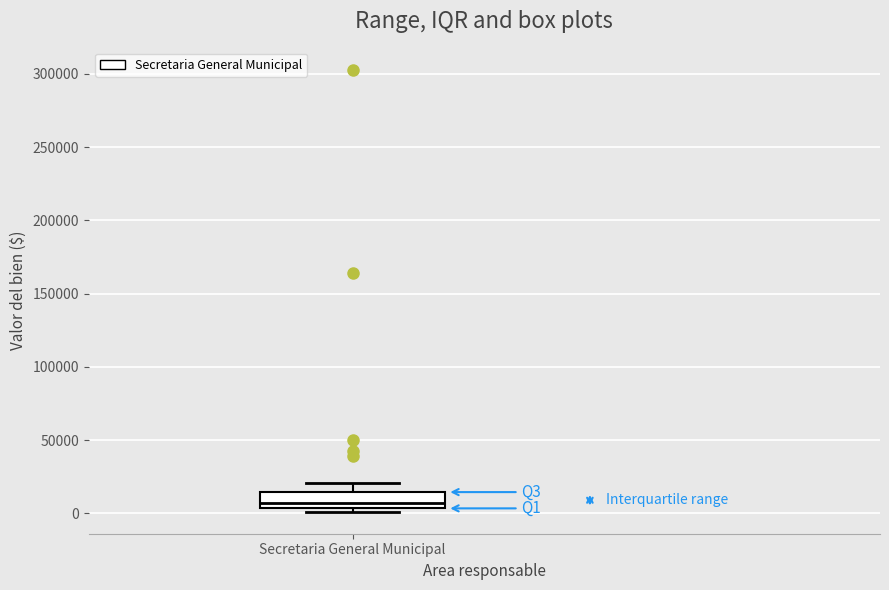

Transcribe this box plot: give where the median line is, the range the box spans, and where the two whiskers end, as read against the y-axis. The values are not printed on the chart, so give them approximately, as read against the axis.

median 5000 (just above the box's lower edge), box 5000 to 15000, whiskers 0 to 20000